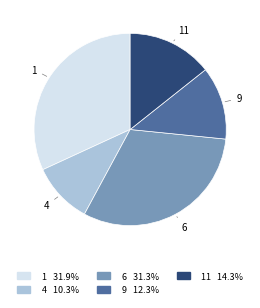

Is there any slice that represents more than half of the pie?

No